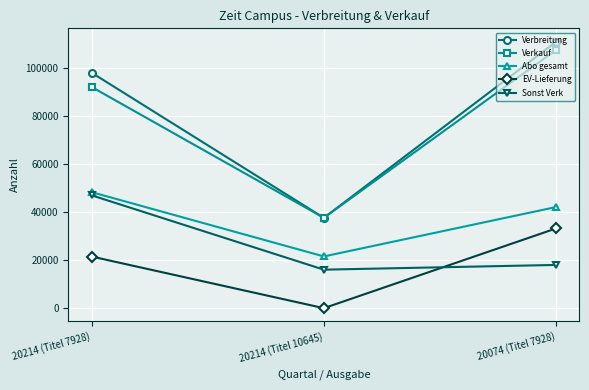

What is the minimum value for Verkauf?

37585